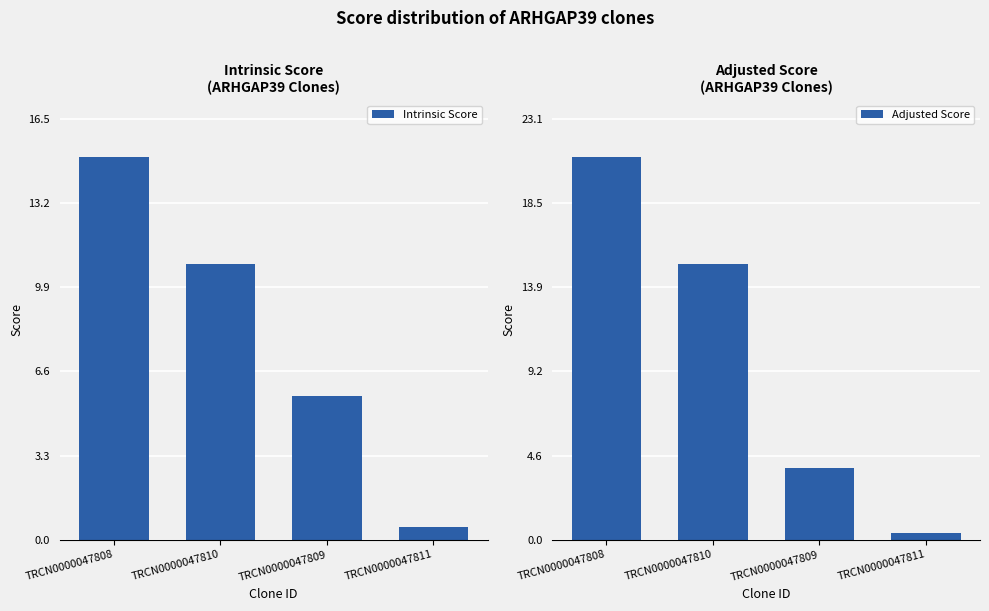

What is the average value of the Adjusted Score series?

10.1